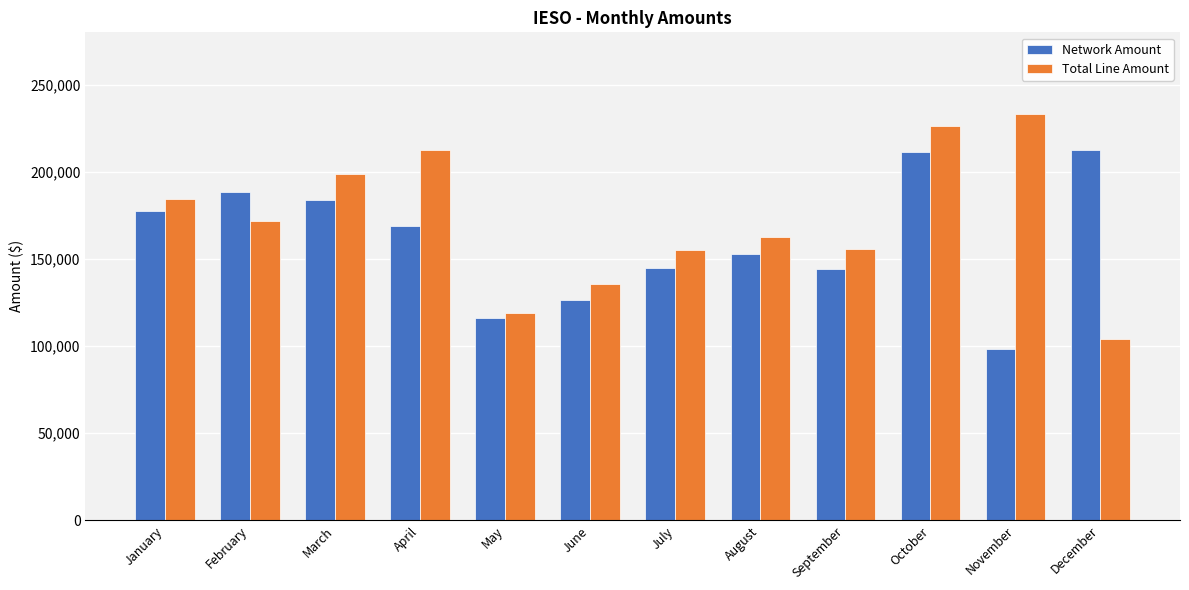

Rank the series at November from highest to lowest value.

Total Line Amount, Network Amount